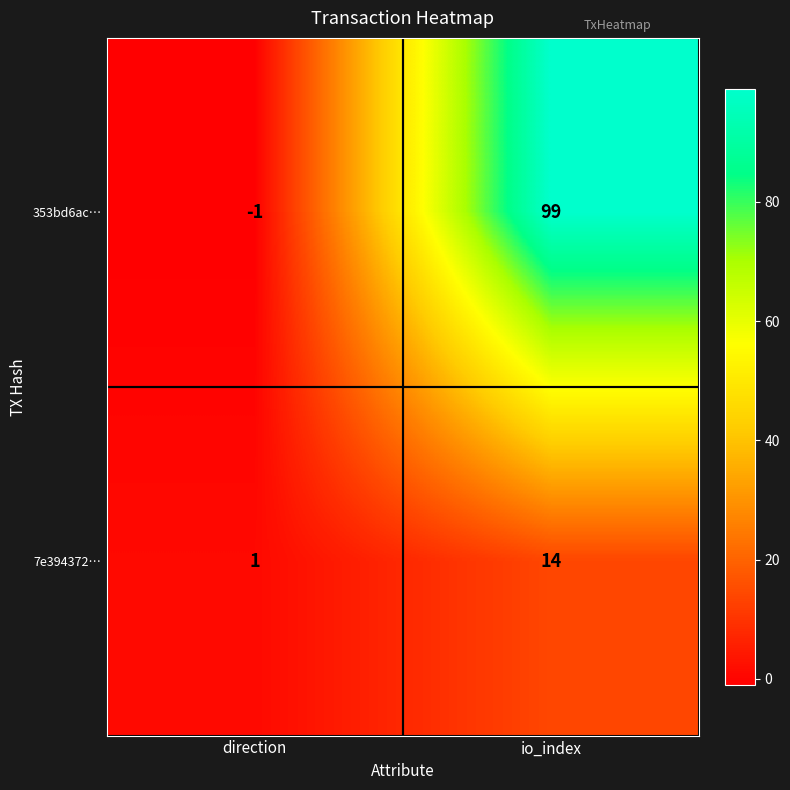

What is the difference between the highest and lowest values at direction?

2